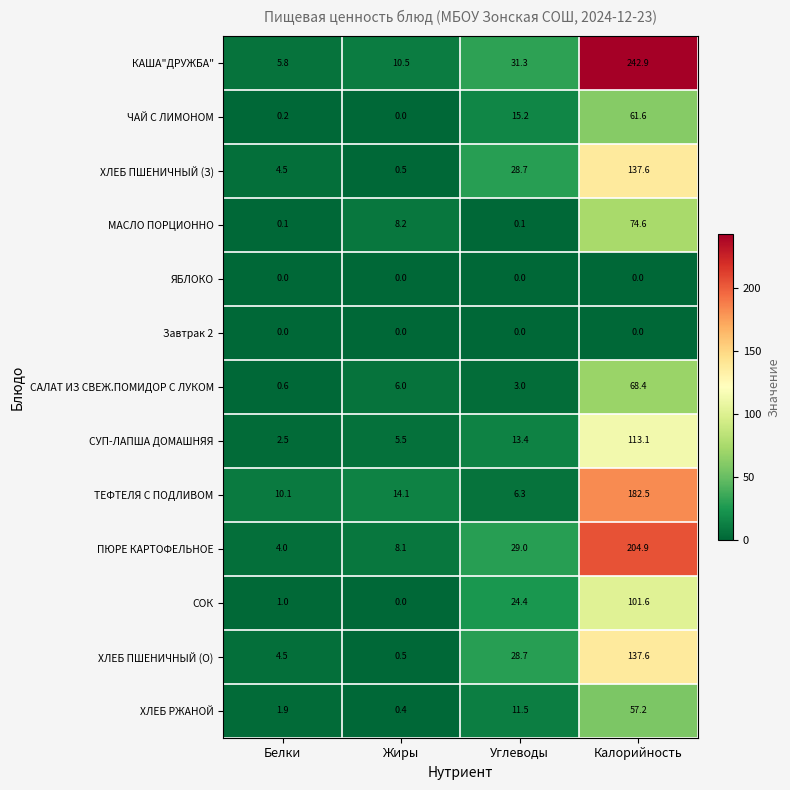

Which series changed the most between Белки and Калорийность?

КАША"ДРУЖБА"